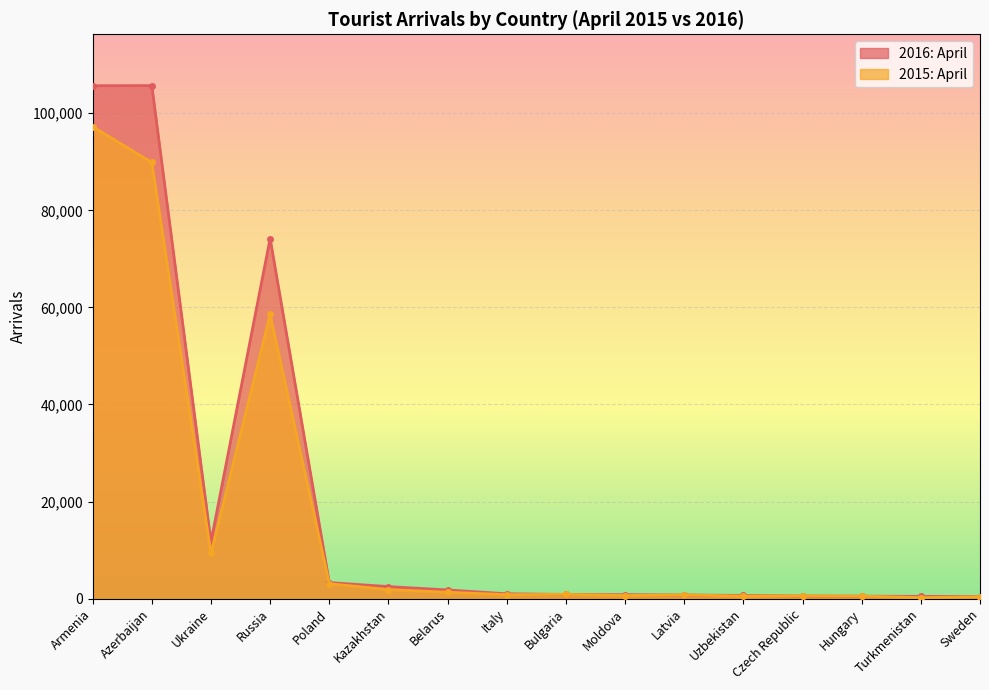

Count the number of data series in this chart.

2